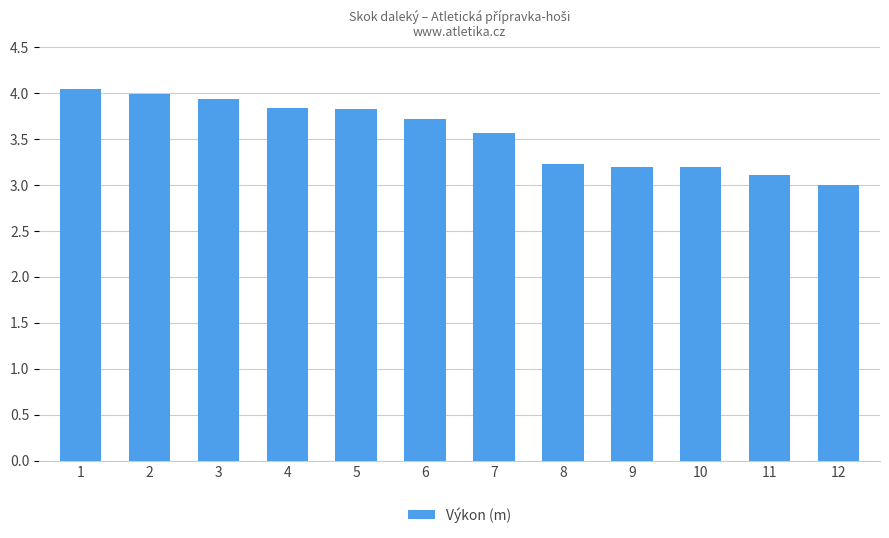

The chart shows a value of 2.0 at 8. True or false?

False